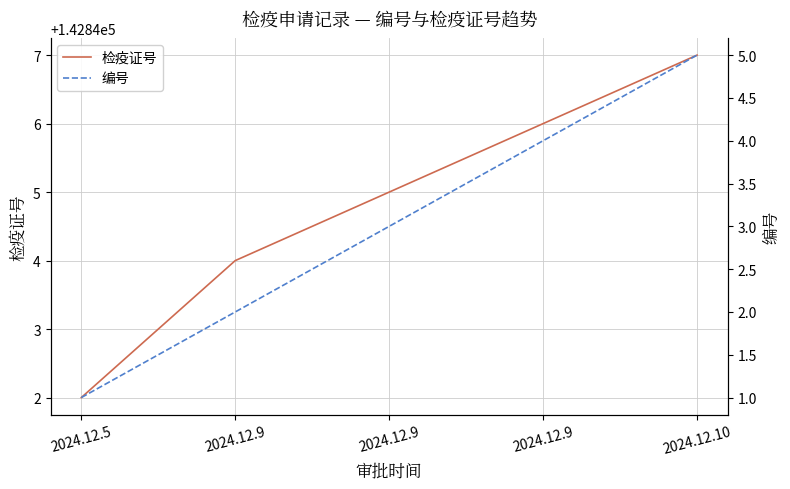

How many lines are shown in the chart?

2